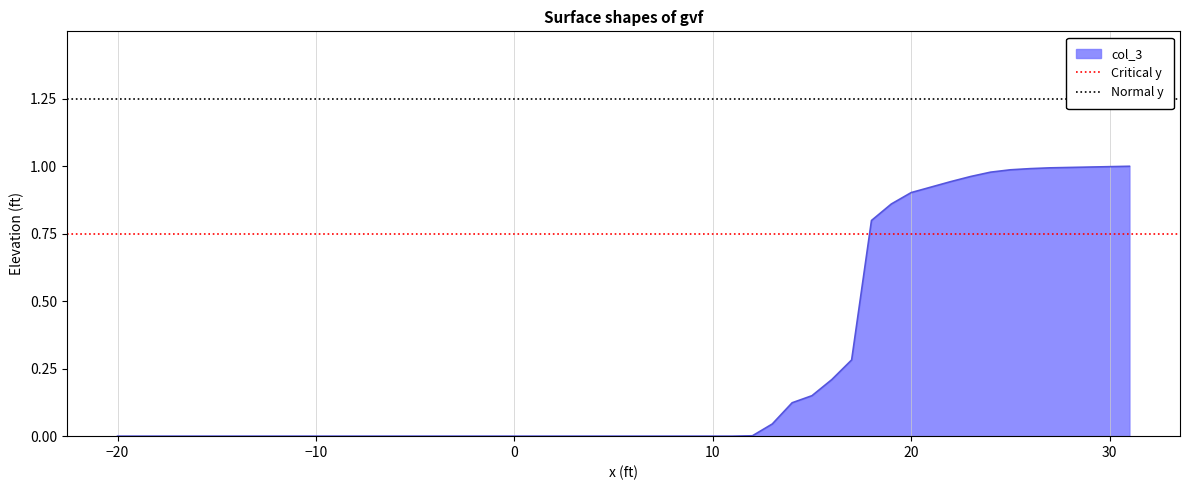

What is the sum of the Normal y values at −30 and −20?

2.5